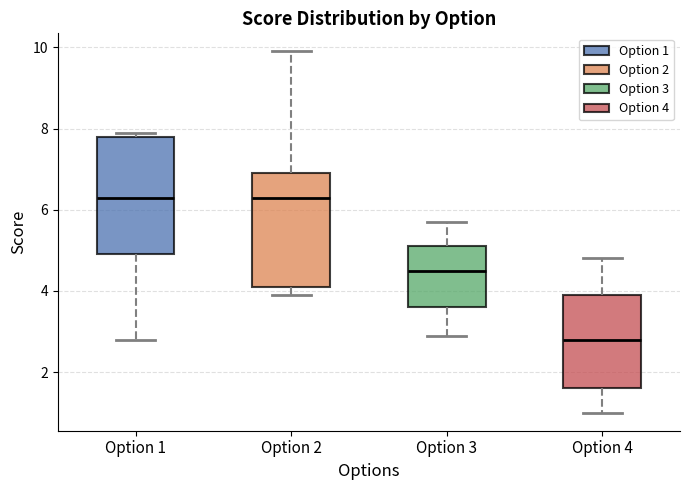

Reading left to right, transcribe this box plot: for each box, give where its median line is, the range the box spans, and where its two whiskers end, as read against the y-axis. The values are not printed on the chart, so give them approximately, as read against the axis.

Option 1: median 6.4, box 5.0 to 7.8, whiskers 2.8 to 8.0
Option 2: median 6.4, box 4.2 to 7.0, whiskers 4.0 to 10.0
Option 3: median 4.6, box 3.6 to 5.2, whiskers 3.0 to 5.8
Option 4: median 2.8, box 1.6 to 4.0, whiskers 1.0 to 4.8